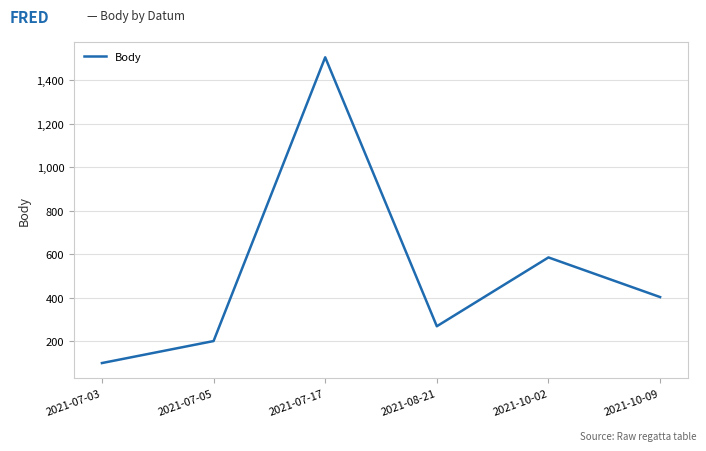

What is the difference between the maximum and minimum values?

1404